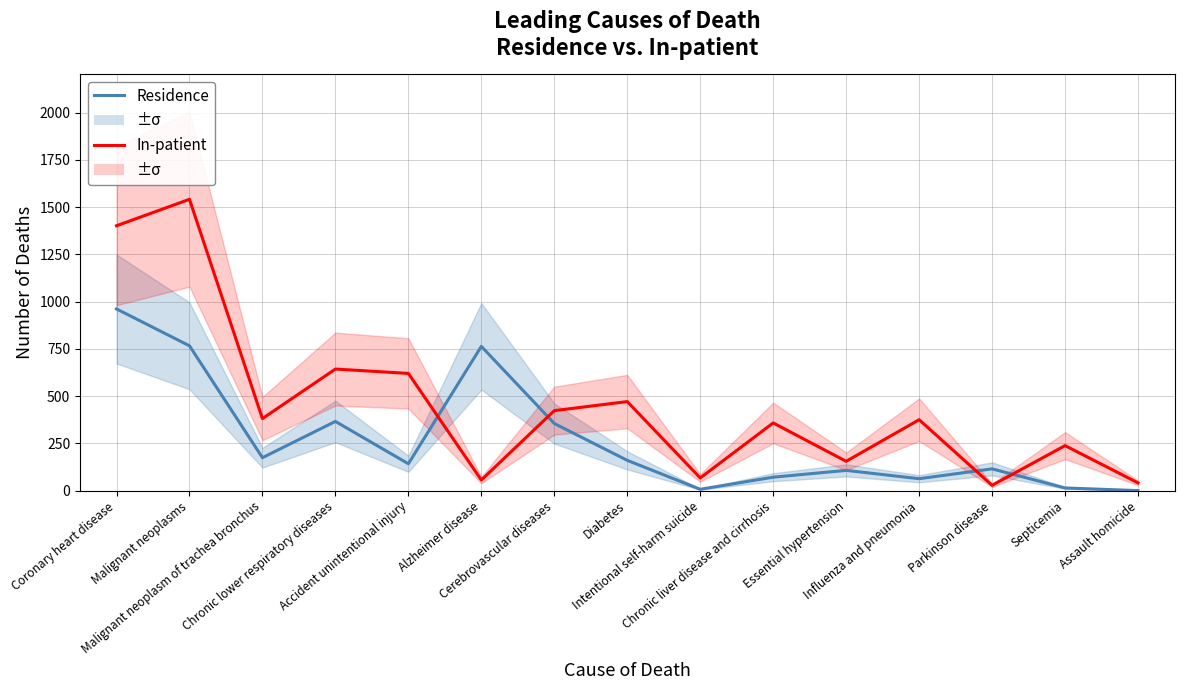

What is the difference between the highest and lowest values at Influenza and pneumonia?

312